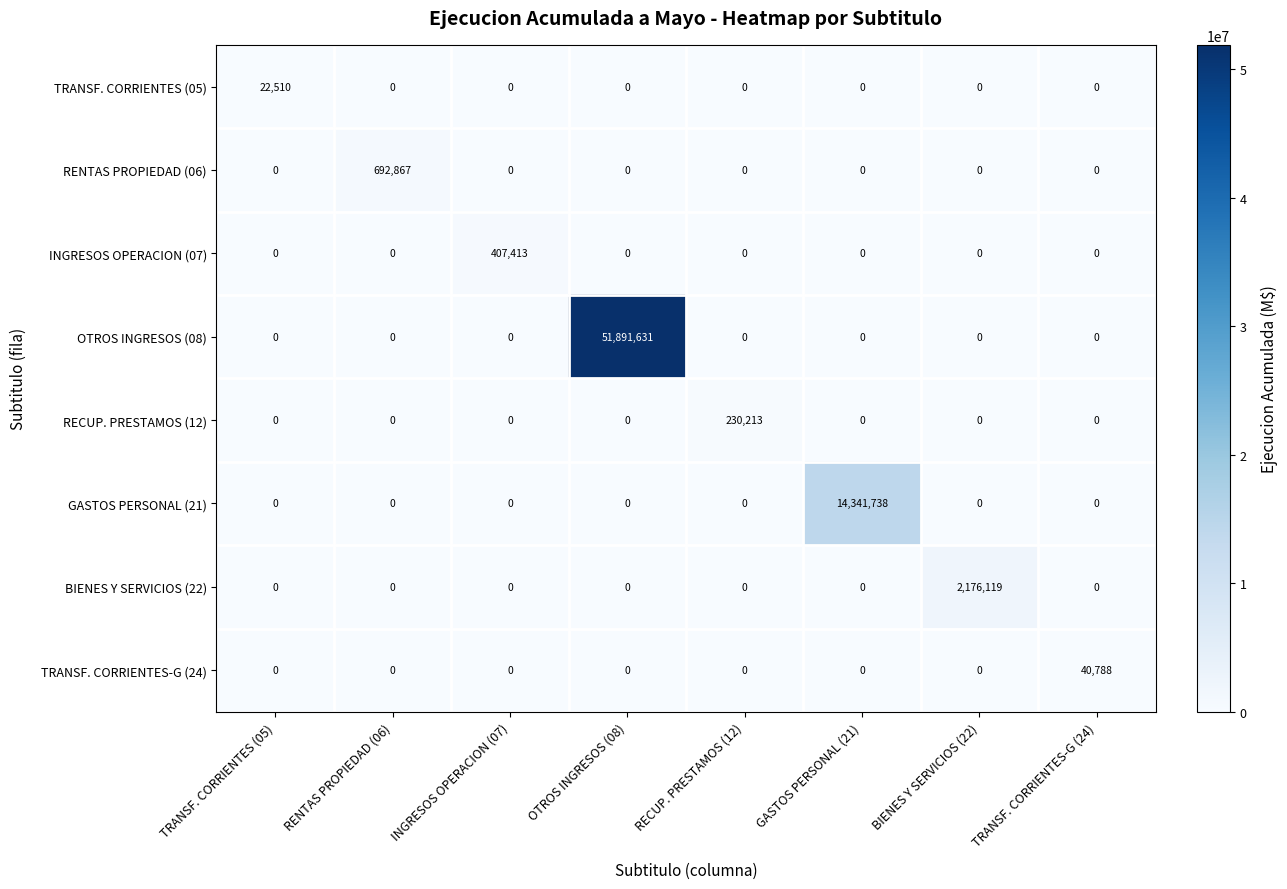

Between RENTAS PROPIEDAD (06) and OTROS INGRESOS (08), which series saw the biggest shift?

OTROS INGRESOS (08)